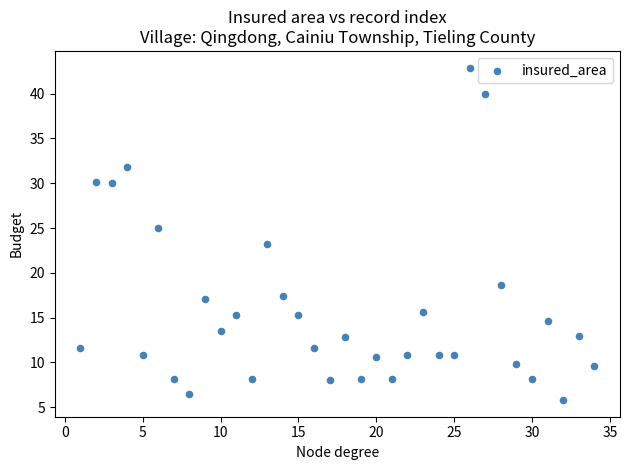

What is the range of Y values (max minus min)?

37.1